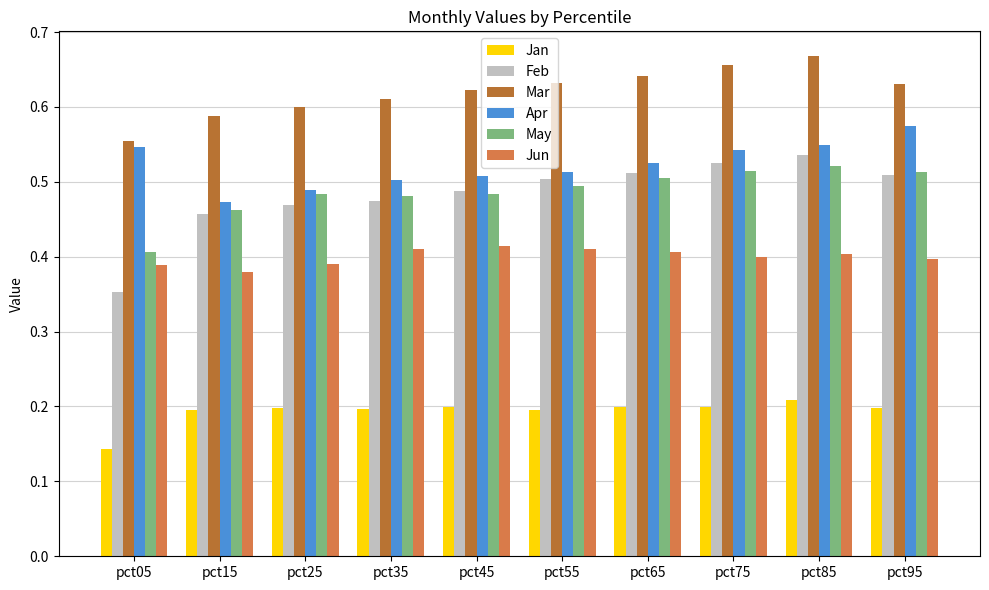

What is the sum of all Apr values?

5.2